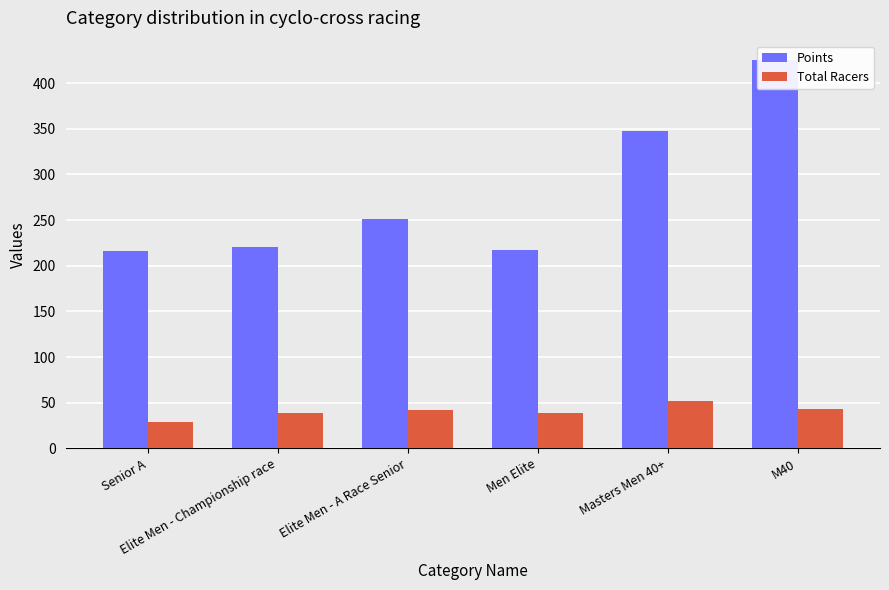

Reading left to right, extract all data points from this chart.

Points: Senior A=216.3	Elite Men - Championship race=220.8	Elite Men - A Race Senior=251.2	Men Elite=217.6	Masters Men 40+=347.2	M40=425.2
Total Racers: Senior A=29.2	Elite Men - Championship race=39.0	Elite Men - A Race Senior=41.5	Men Elite=38.5	Masters Men 40+=52.0	M40=43.0